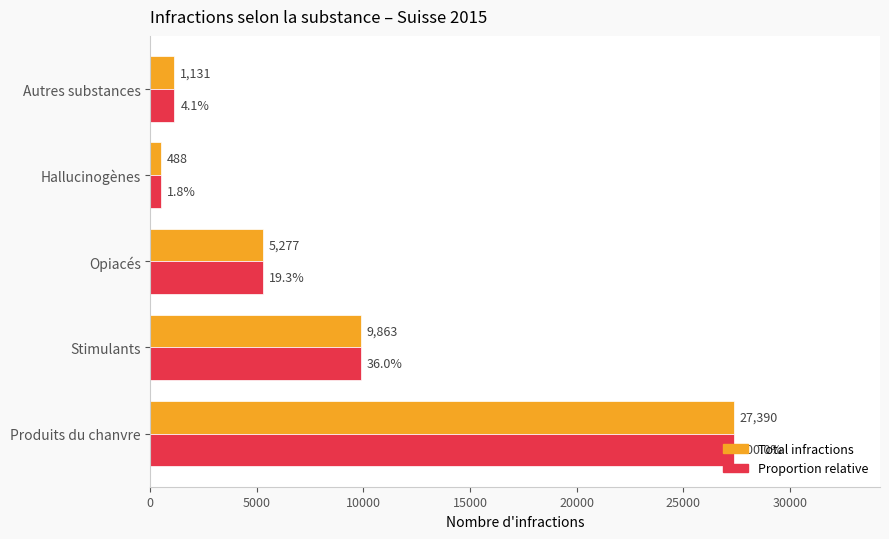

Count the number of data series in this chart.

2